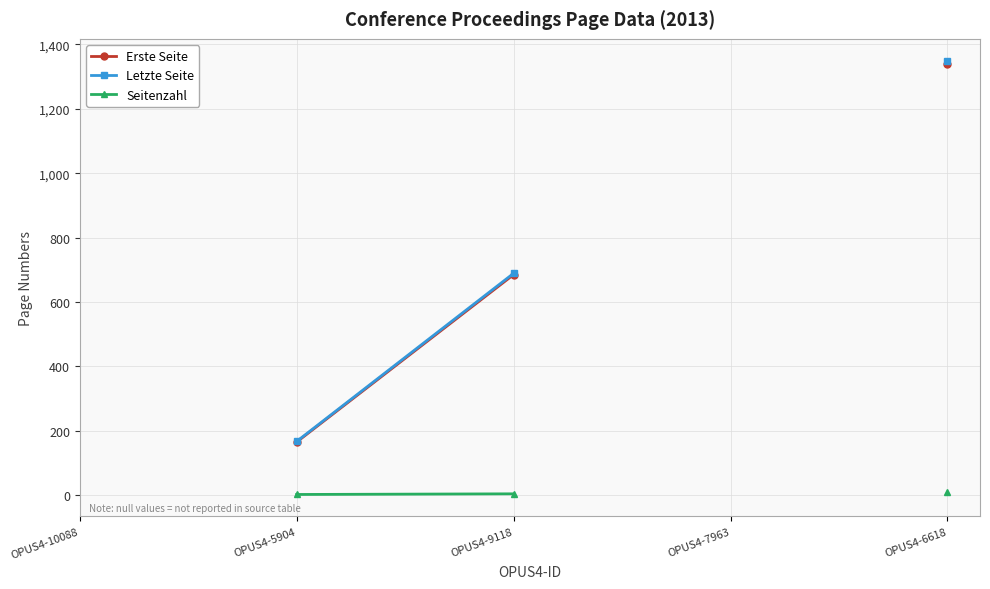

What position from the right is OPUS4-9118?

3